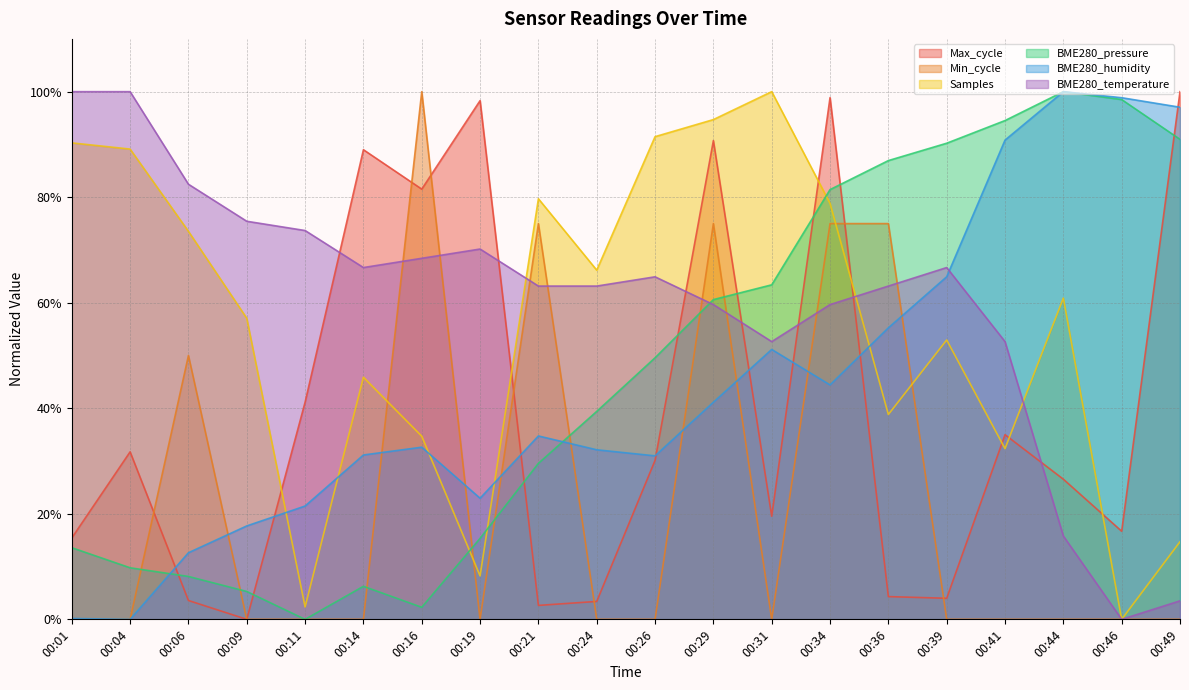

The value of BME280_humidity at 00:19 is 0.2. True or false?

True